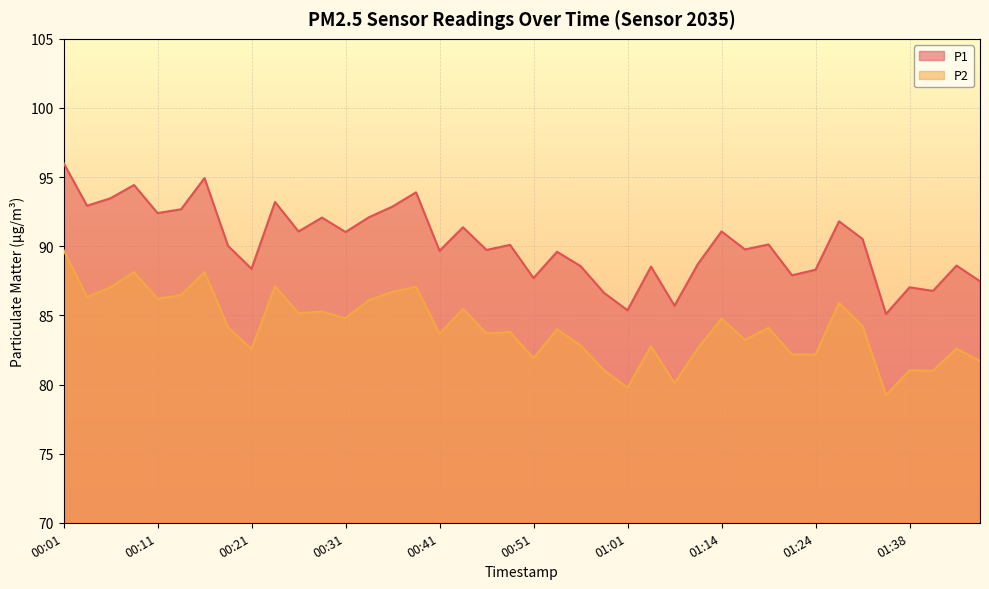

How many values in the P1 series exceed 90?

21